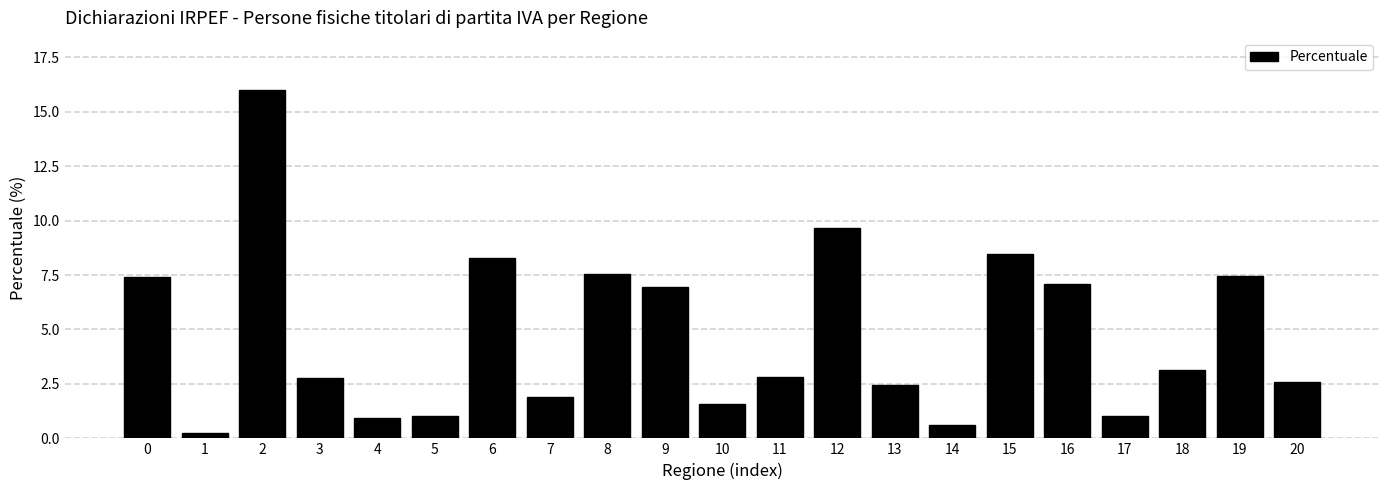

What is the sum of all values?

100.0